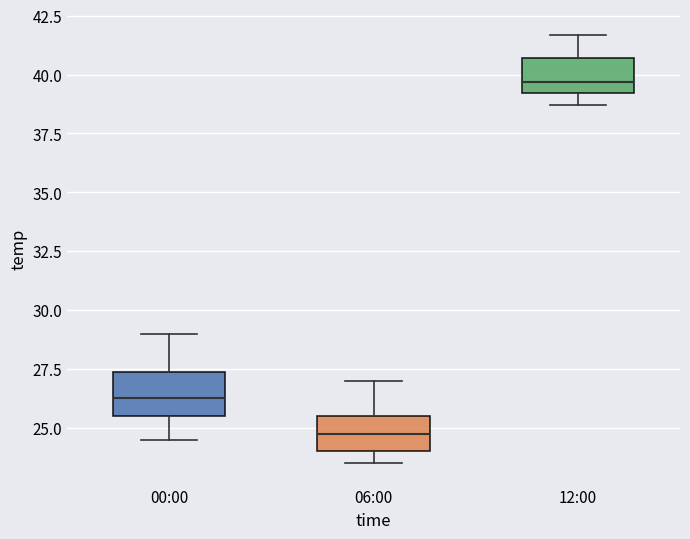

Where does the lower whisker of the box for 00:00 end on the y-axis? The values are not printed on the chart, so give them approximately, as read against the axis.

24.5